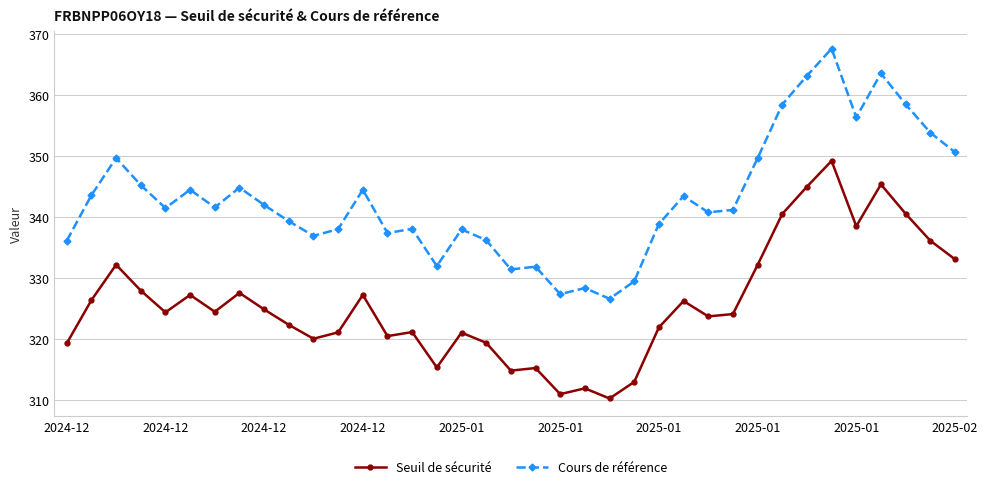

List the series in order of their overall mean, lowest first.

Seuil de sécurité, Cours de référence